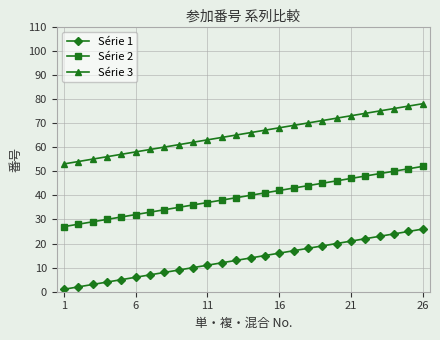

Does the chart display data point markers on the line(s)?

Yes